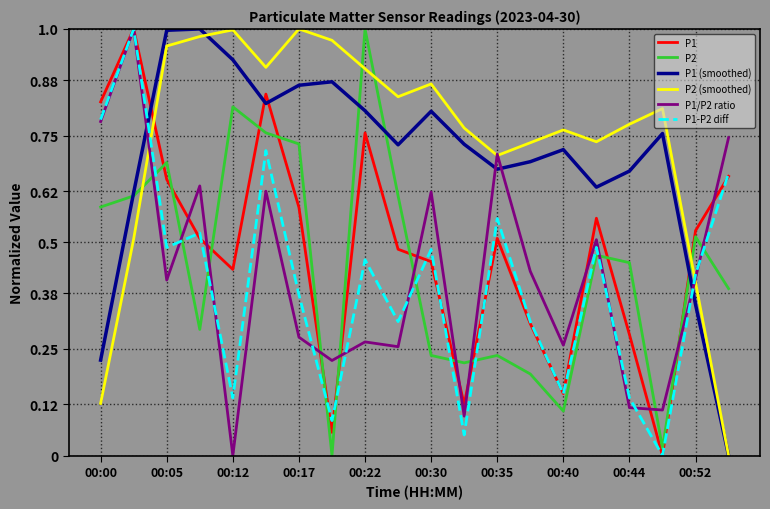

True or false: P2 and P1 intersect in this chart.

True